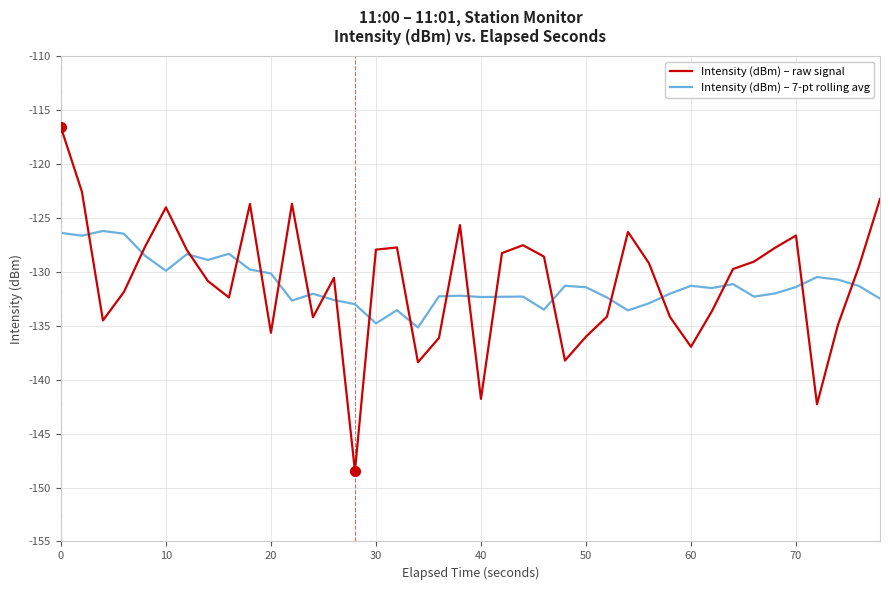

Rank the series by their maximum value, from highest to lowest.

Intensity (dBm) – raw signal, Intensity (dBm) – 7-pt rolling avg